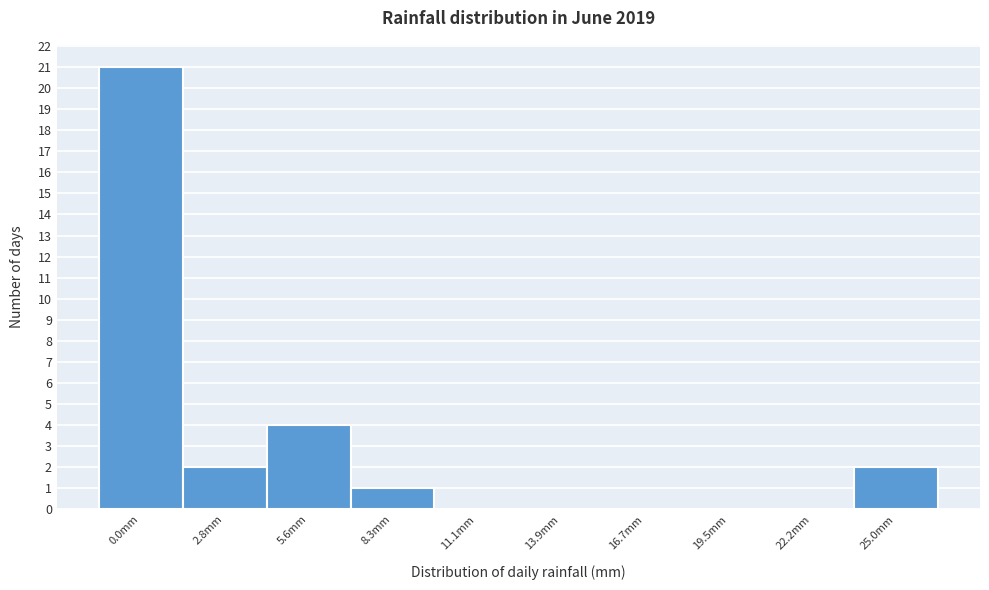

Reading right to left, transcribe all the data shown in this chart.

25.0mm=2	22.2mm=0	19.5mm=0	16.7mm=0	13.9mm=0	11.1mm=0	8.3mm=1	5.6mm=4	2.8mm=2	0.0mm=21